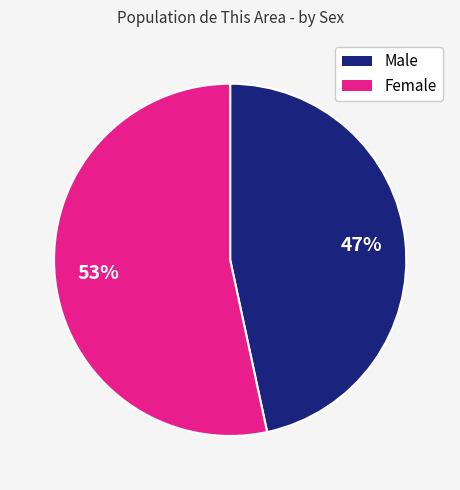

Approximately how many times larger is the value at Male compared to Female?

0.9